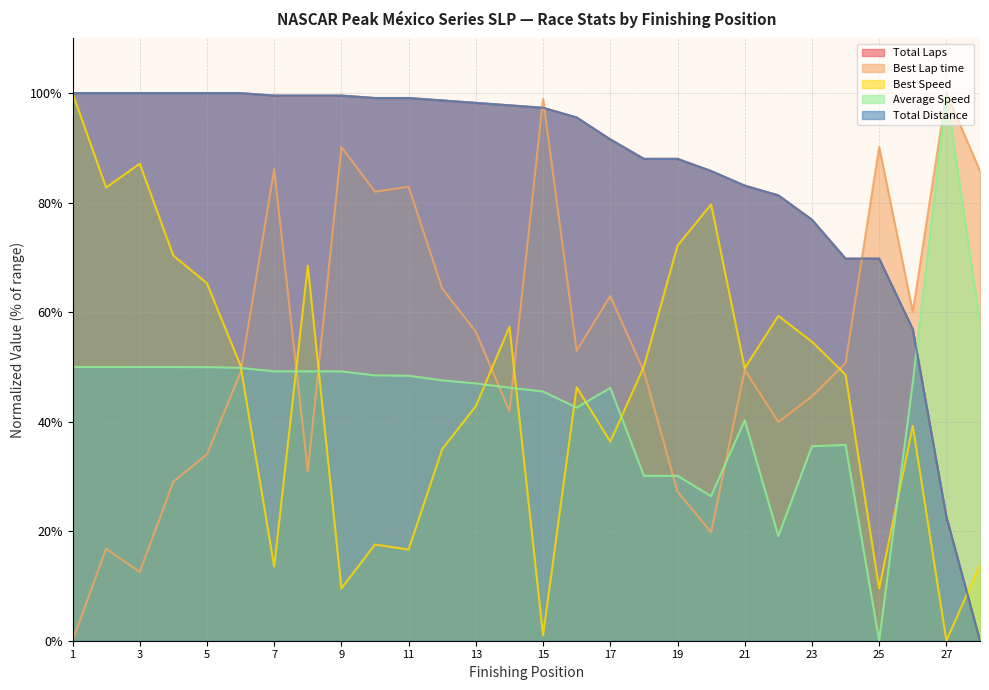

Is it true that Best Speed equals 26.6 at 10?

False